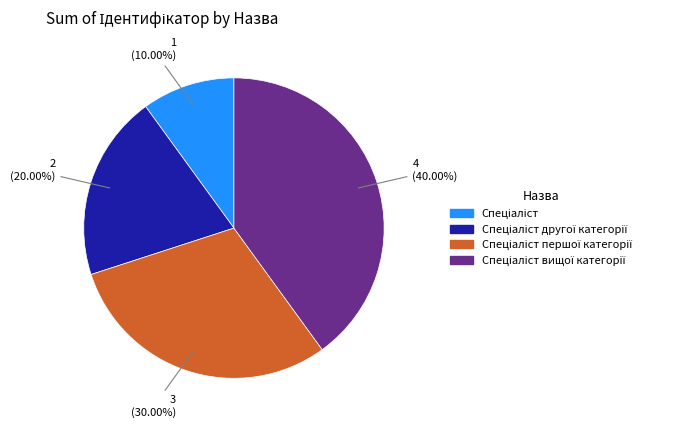

Is there a majority slice in this chart?

No